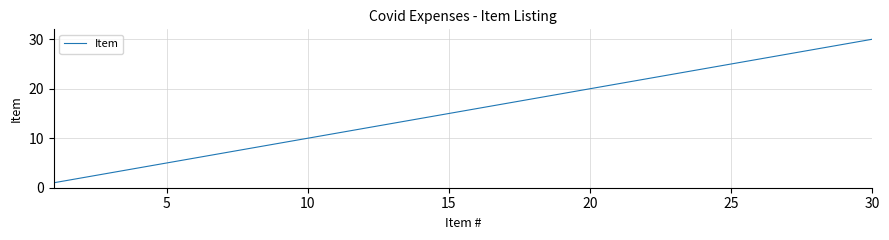

What is the difference between the second highest and second lowest values?

27